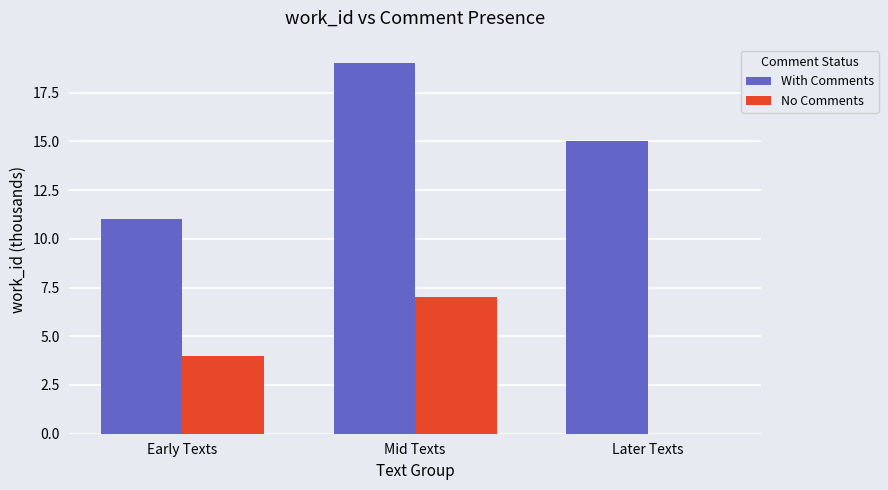

What are all the series names shown in the legend?

With Comments, No Comments